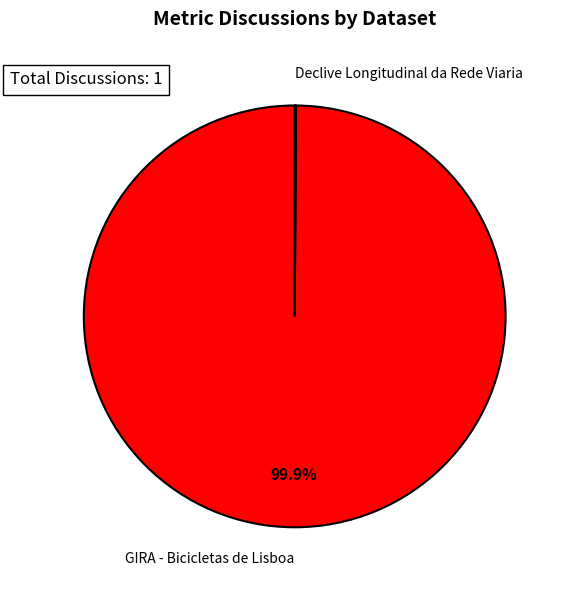

What is the largest slice in the pie chart?

GIRA - Bicicletas de Lisboa